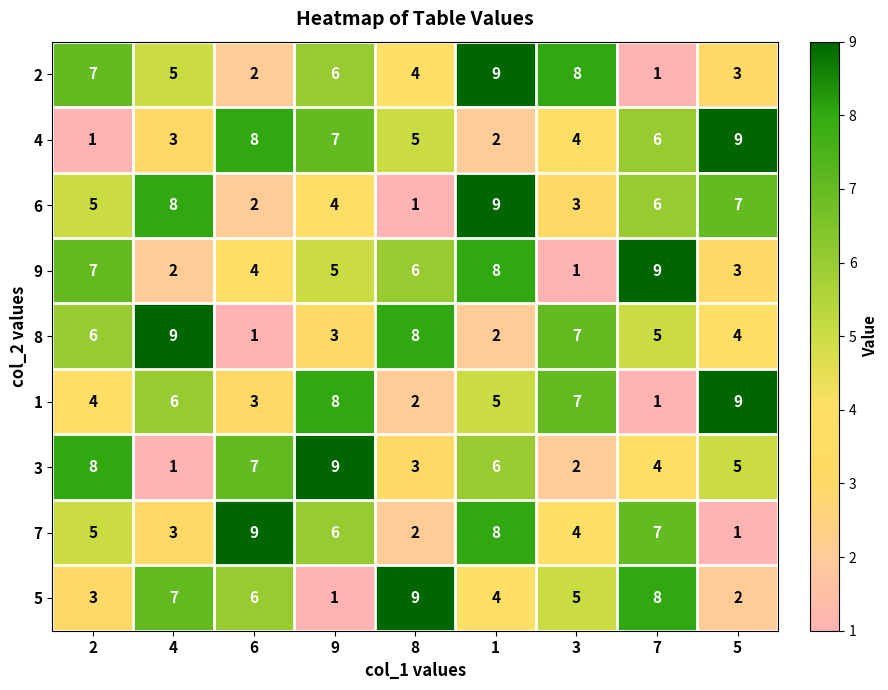

True or false: 5 has a value of 3 at 2.

True